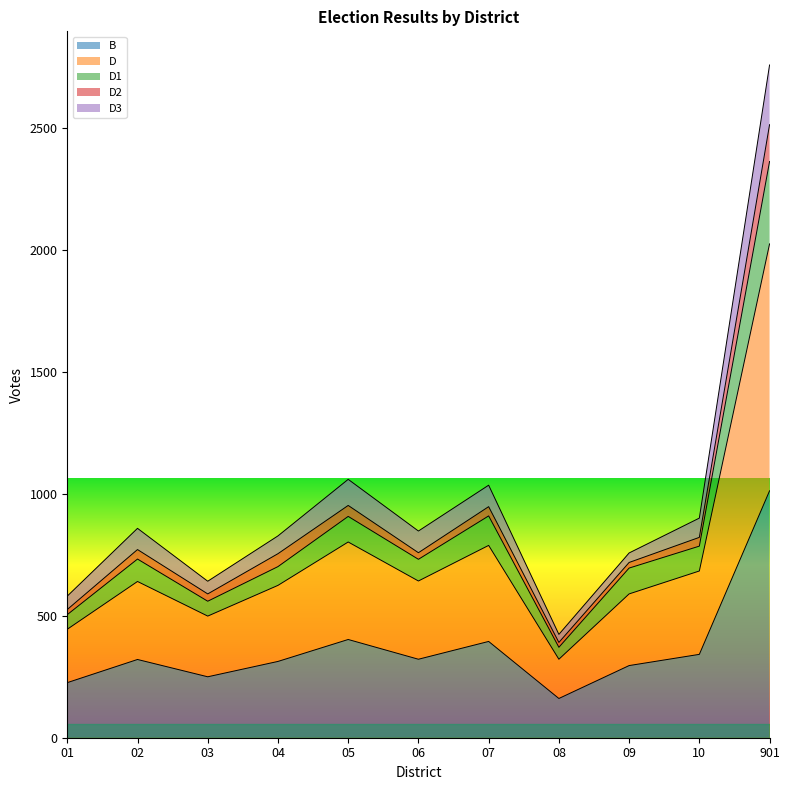

Which category has the highest value in the B series?

901